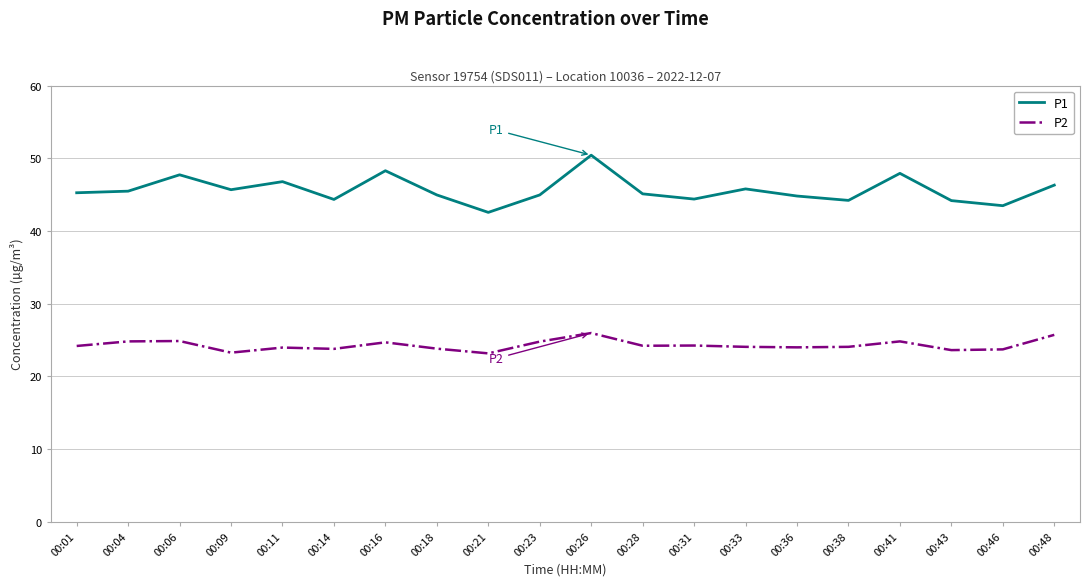

Which category has the highest value across all series?

00:26